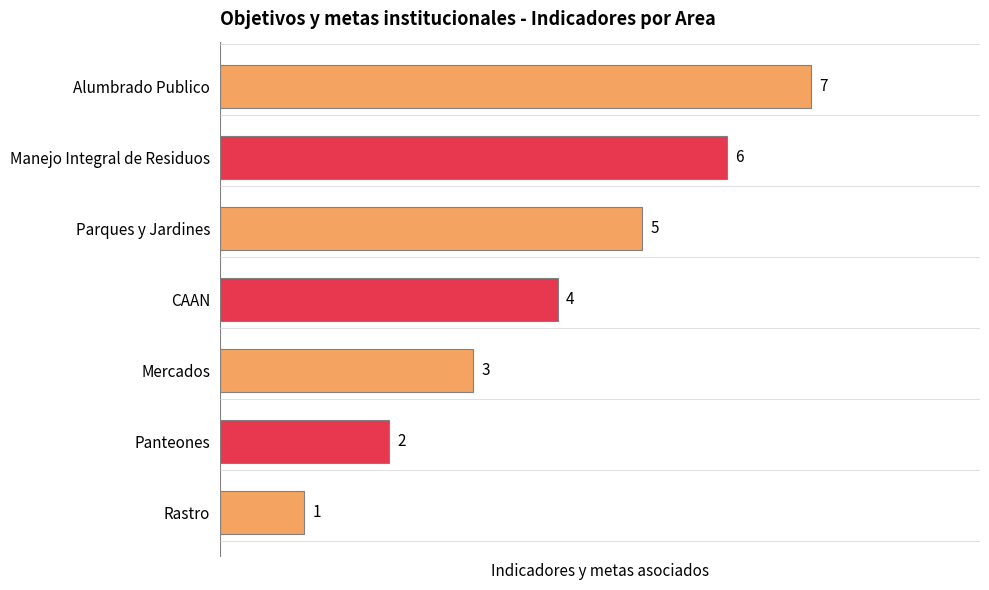

True or false: the data shows 7 at Alumbrado Publico.

True